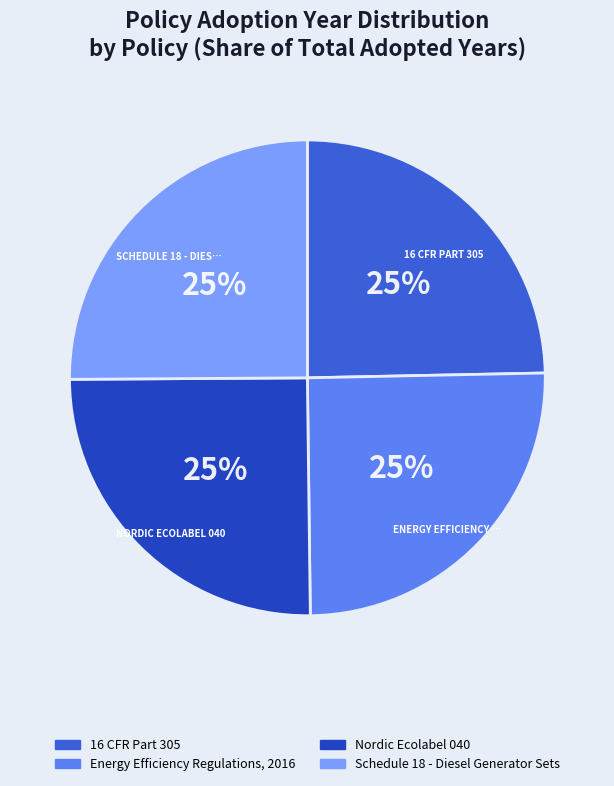

The Energy Efficiency Regulations, 2016 slice represents 25% of the pie. True or false?

True